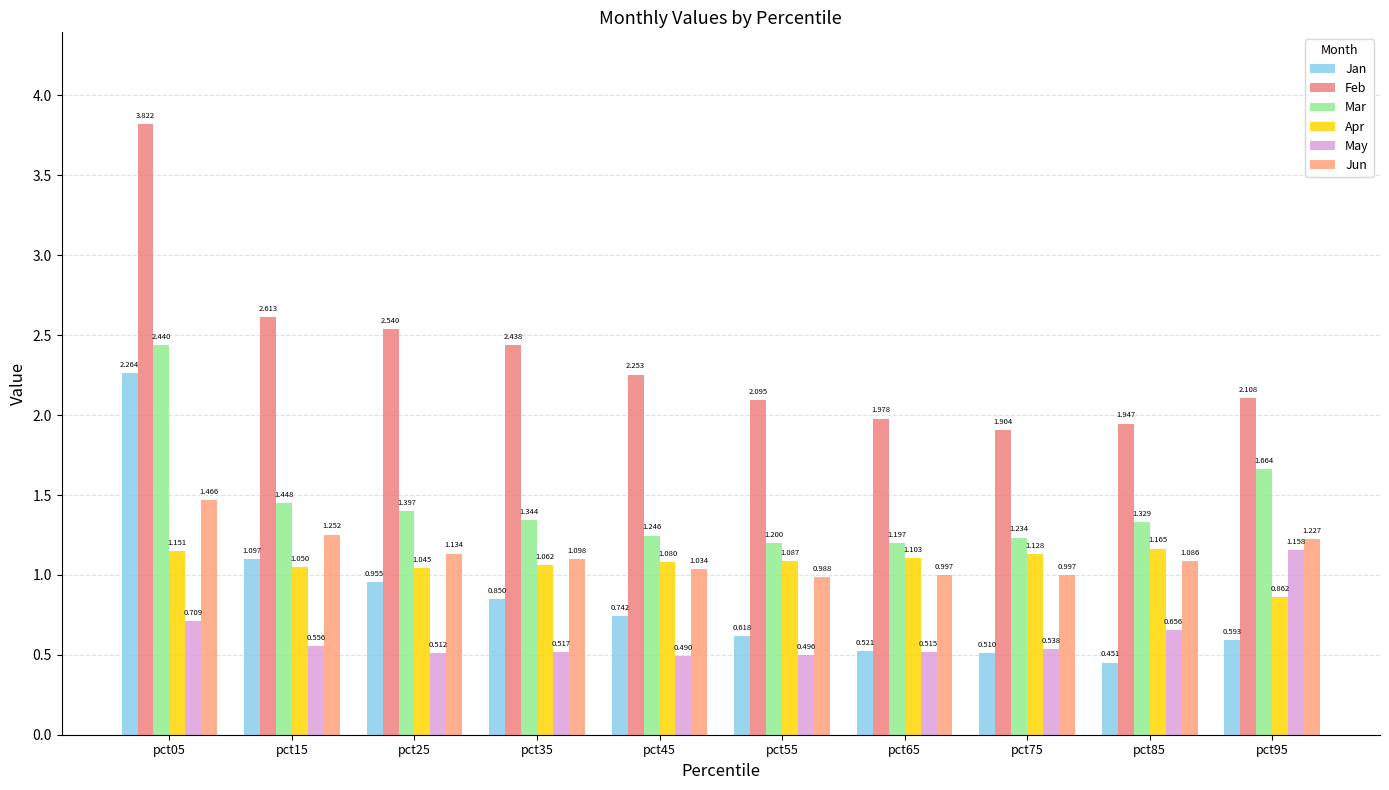

Count the number of categories in the chart.

10